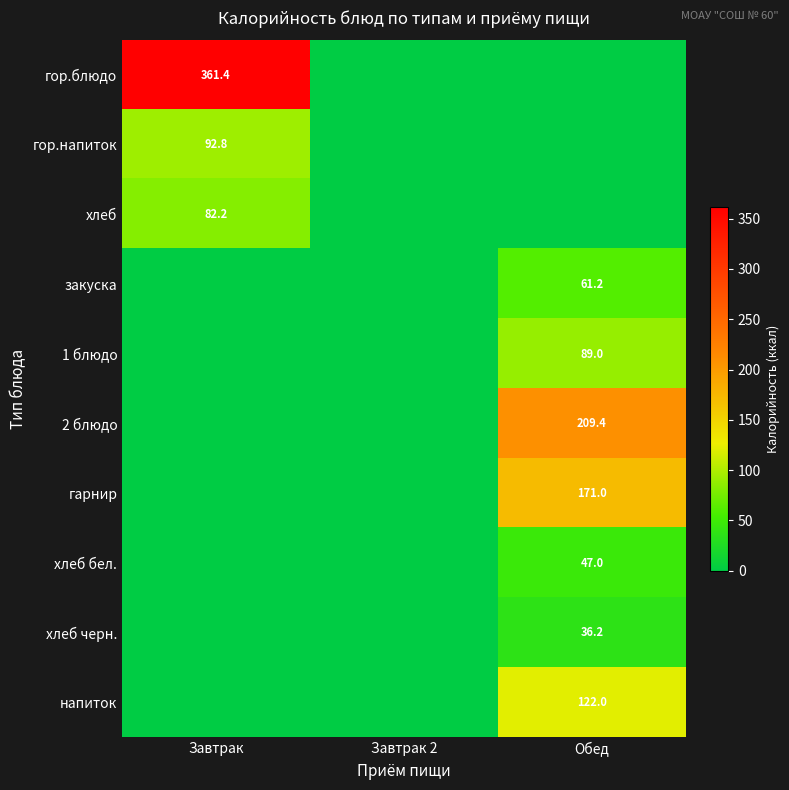

Rank the categories by напиток value from lowest to highest.

Завтрак, Завтрак 2, Обед